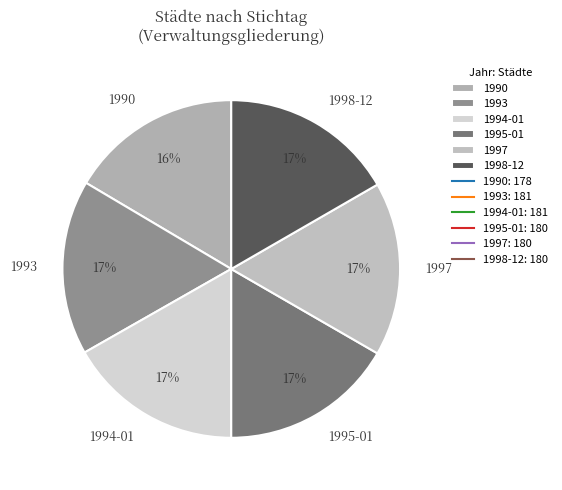

What is the ratio of the value at 1997 to the value at 1998-12?

1.0